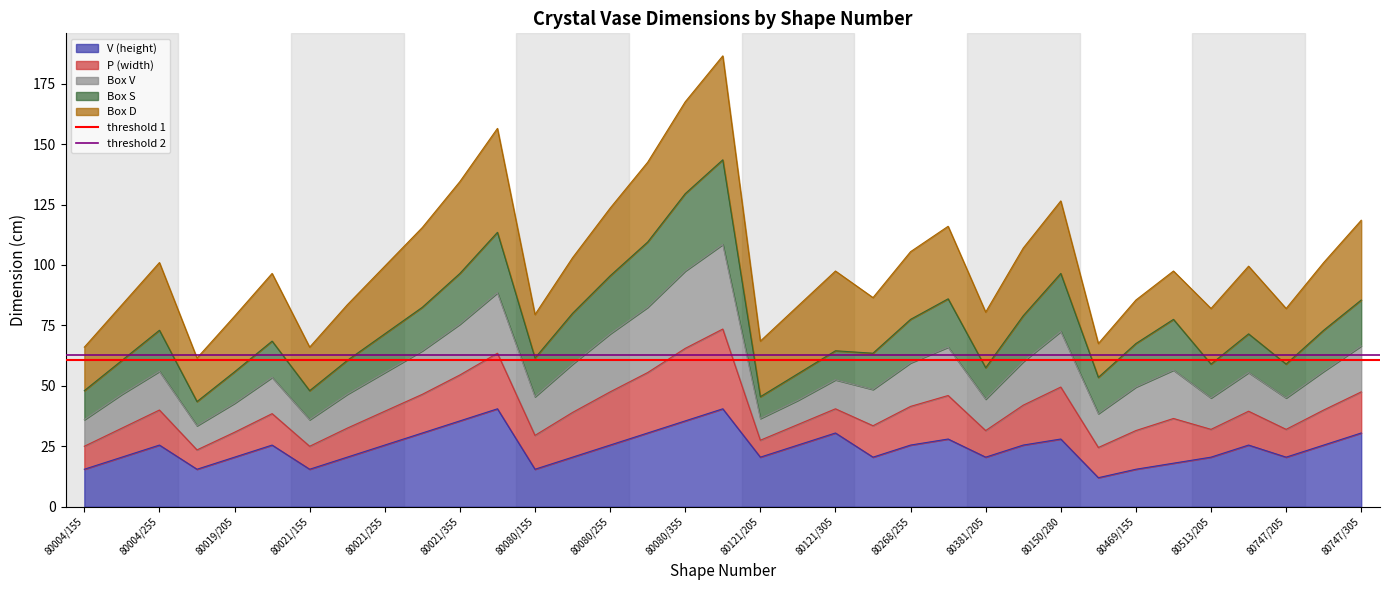

What is the average value of the threshold 2 series?

62.9